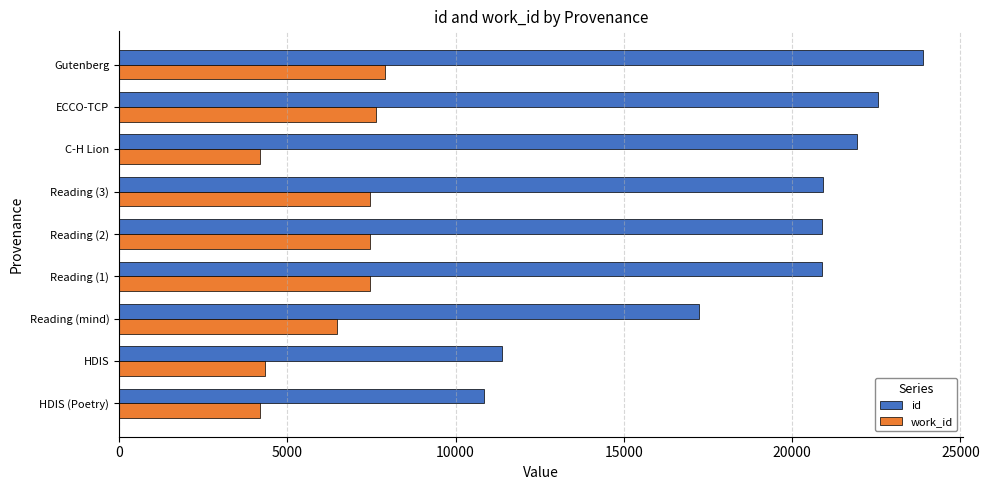

What are all the series names shown in the legend?

id, work_id